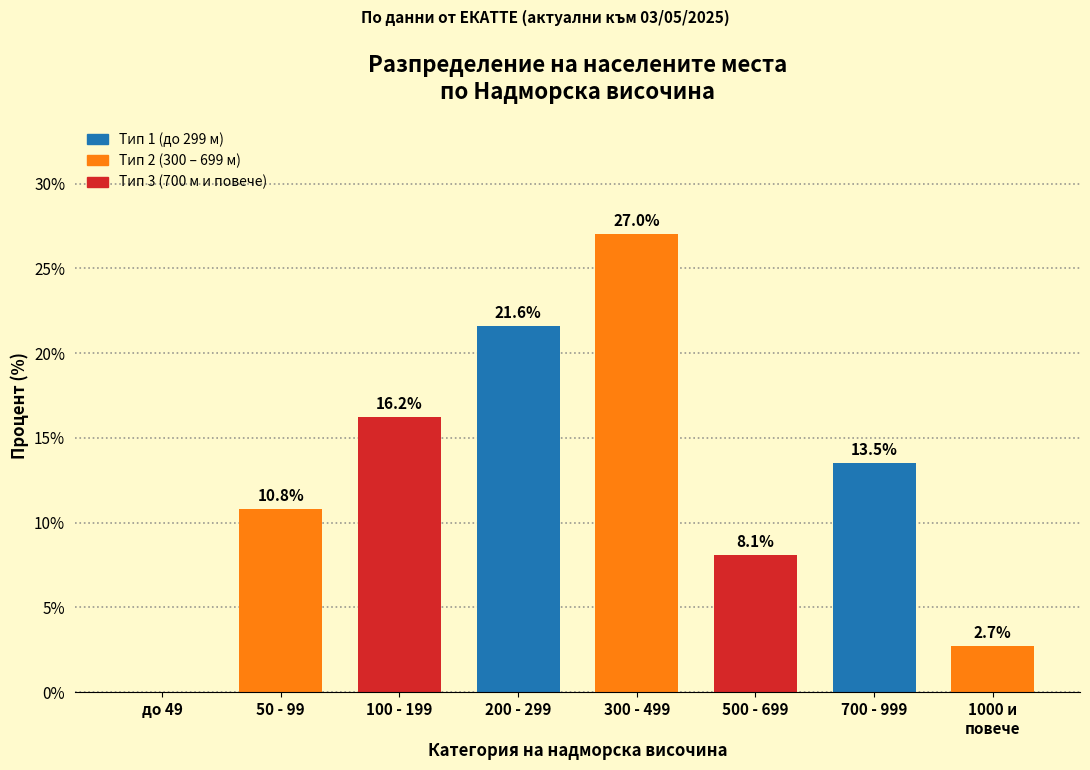

At which category does the chart reach its peak across all series?

300 - 499